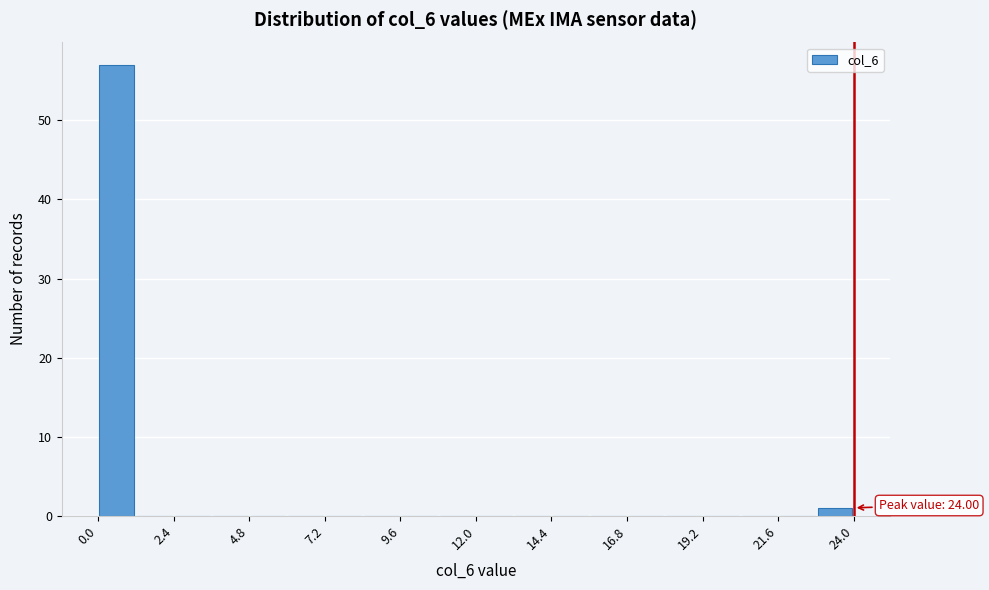

Read against the x-axis, roughly where is the centre of the tallest bar?

0.5